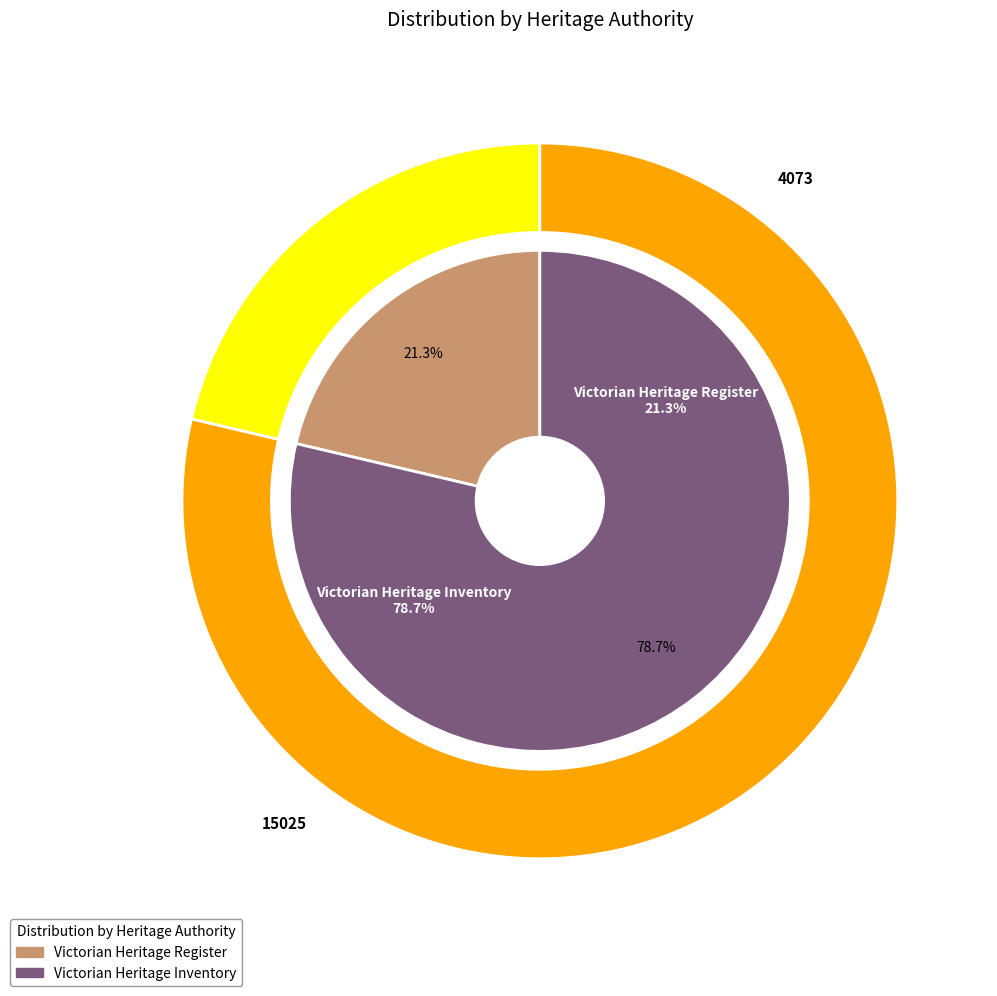

Is there any slice that represents more than half of the pie?

Yes